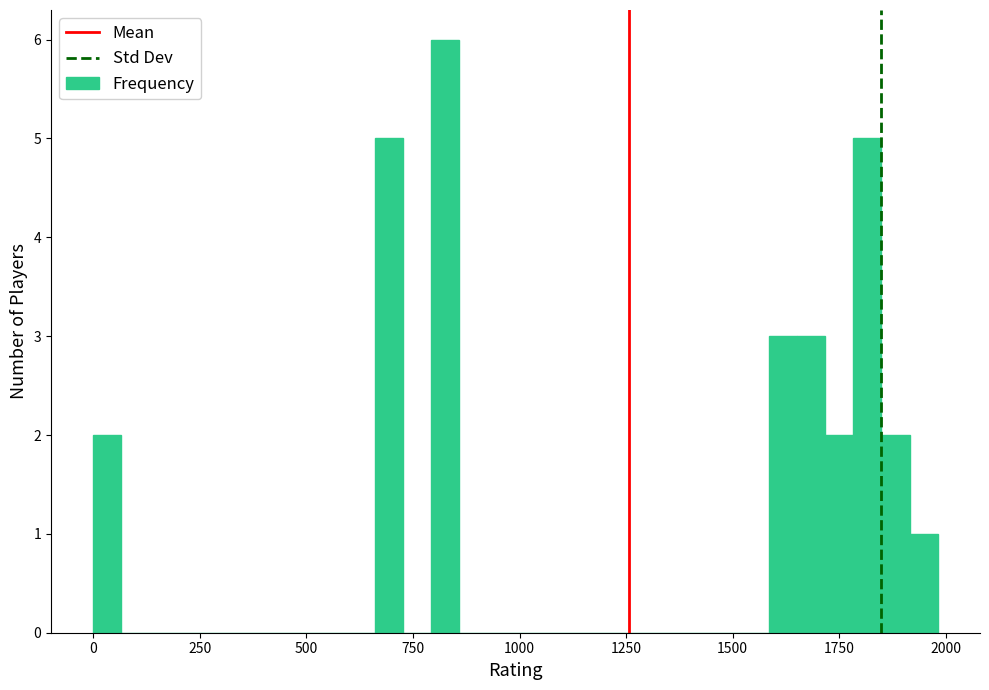

Around what value on the x-axis is the tallest bar? Give the approximate position of its centre, as read against the axis.

850